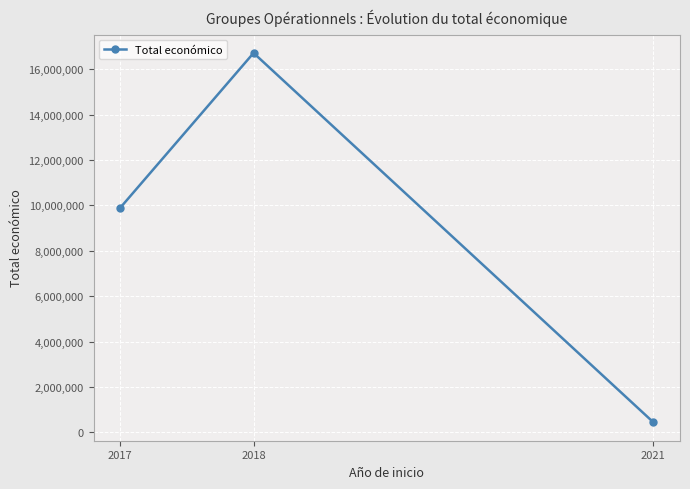

Rank the categories by value from highest to lowest.

2018, 2017, 2021